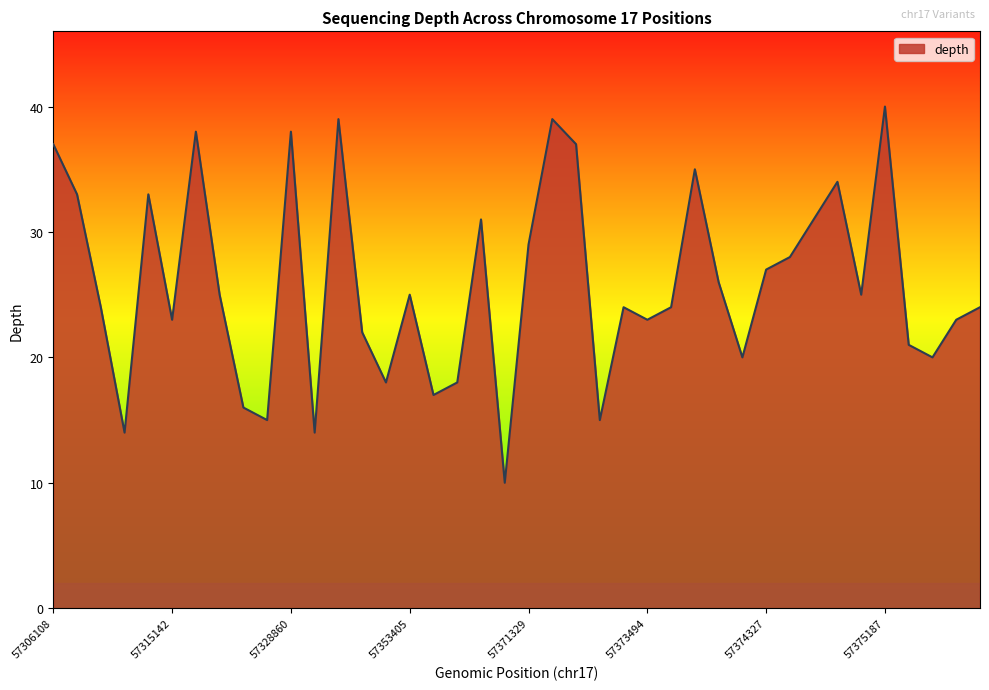

What is the difference between the maximum and minimum values?

30